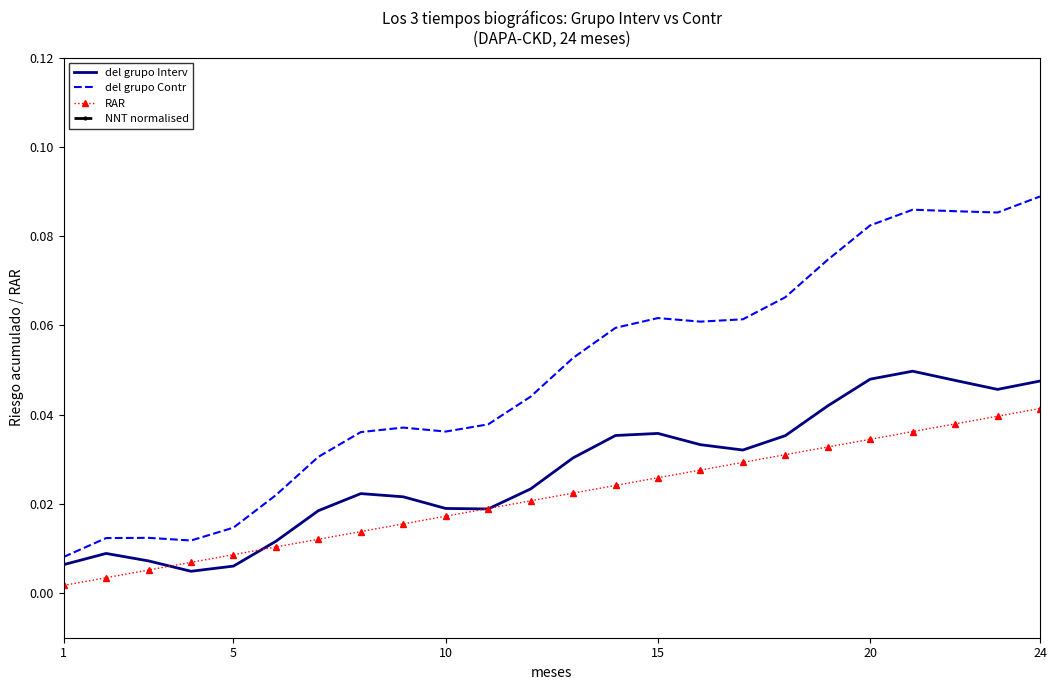

Count the del grupo Contr values in the range 0 to 1.

24